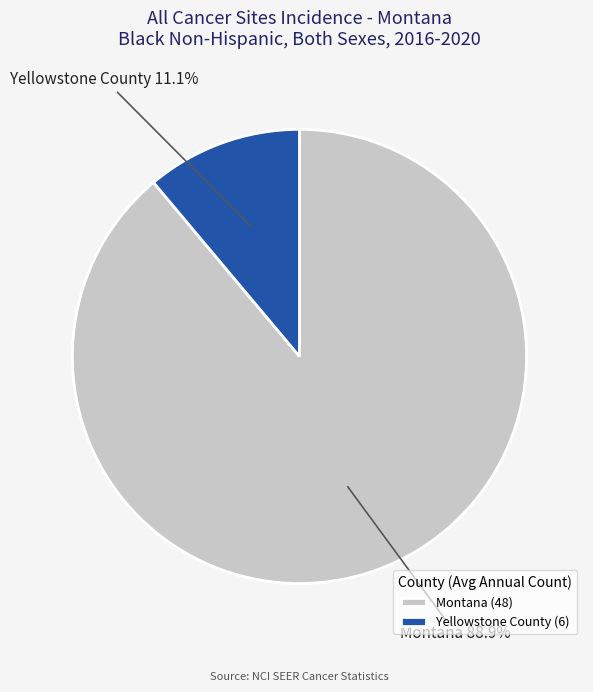

Which slice is the smallest?

Yellowstone County